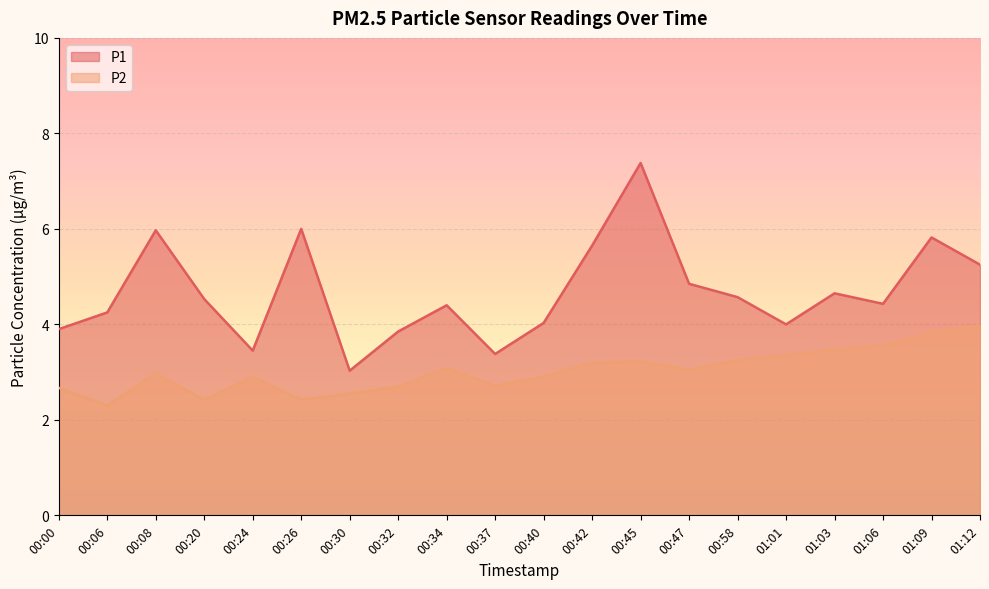

How many lines are shown in the chart?

2